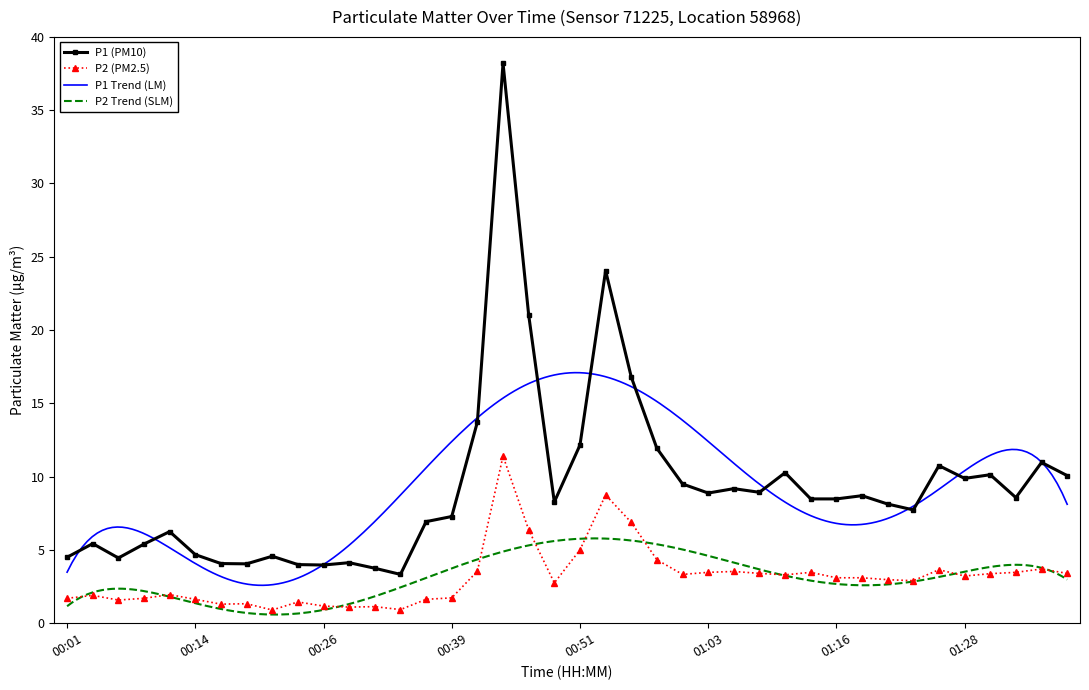

The value of P1 at 39 is 13.4. True or false?

False